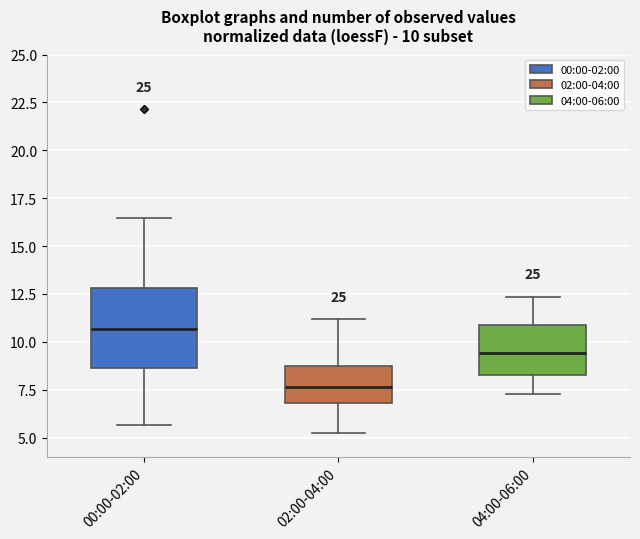

Which box's median line is the lowest?

02:00-04:00